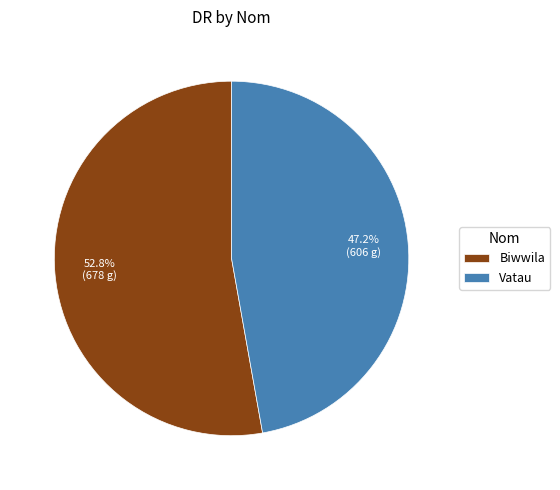

To the nearest percent, what is the combined percentage of Biwwila and Vatau?

100%